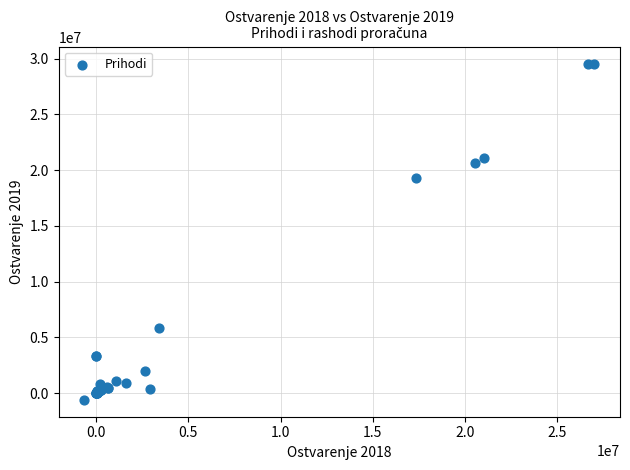

What Y value in the scatter plot is closest to 14478948?

19326278.9